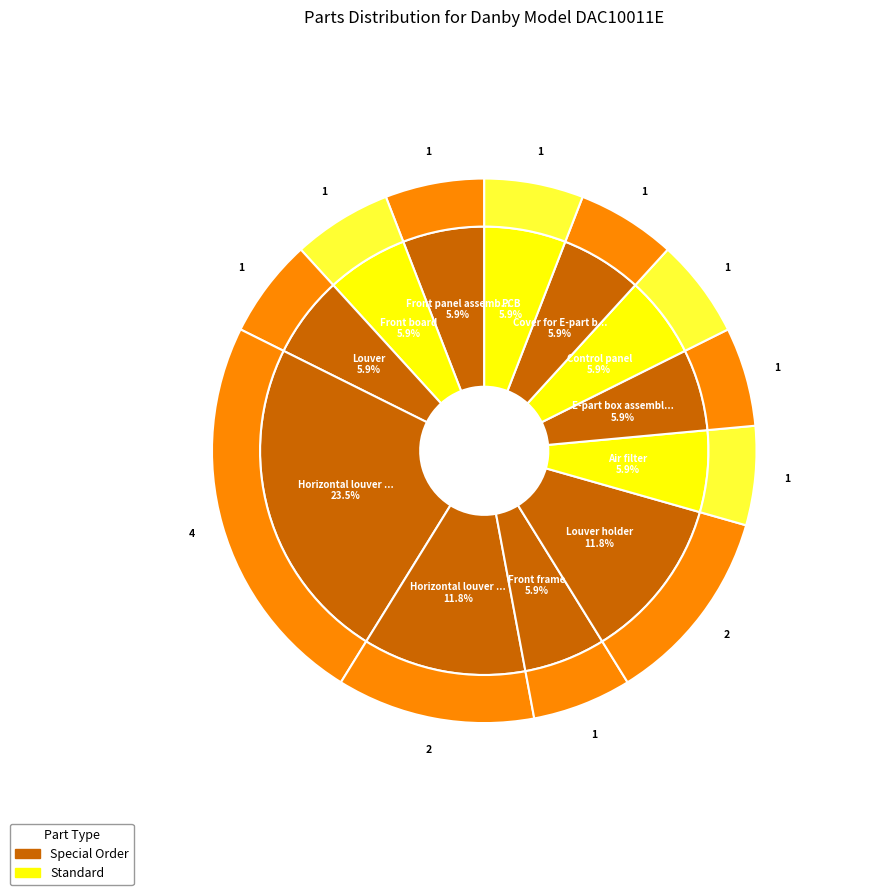

To the nearest percent, what portion does Horizontal louver II represent?

12%